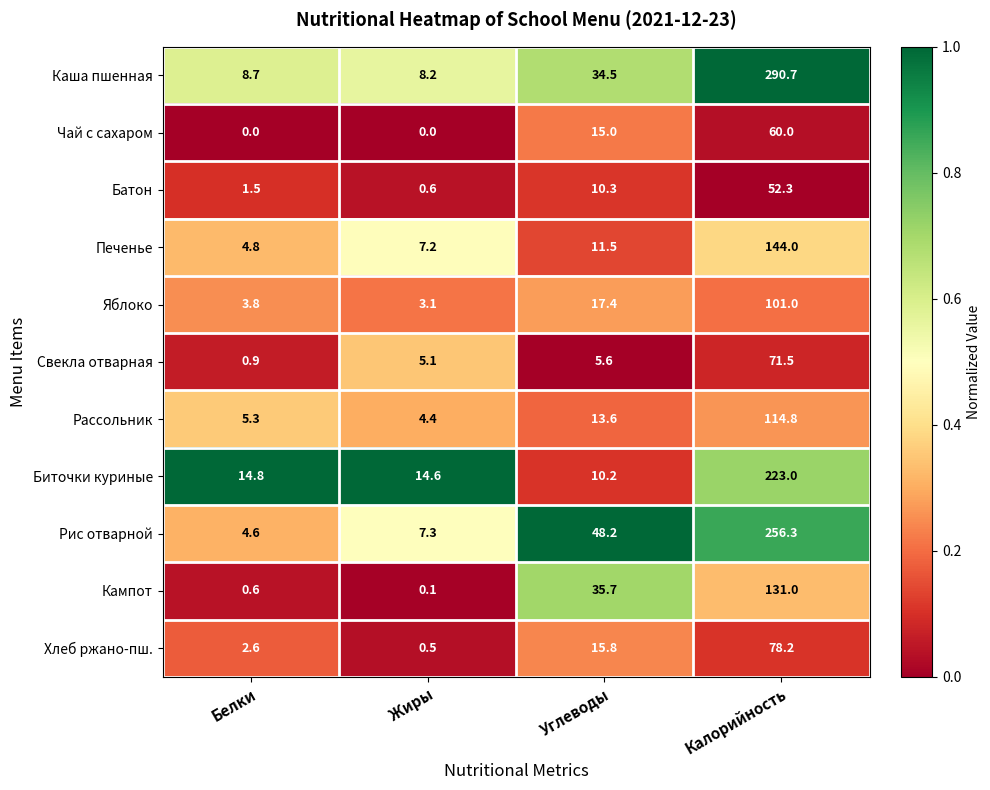

At which category is the sum across all series the highest?

Калорийность